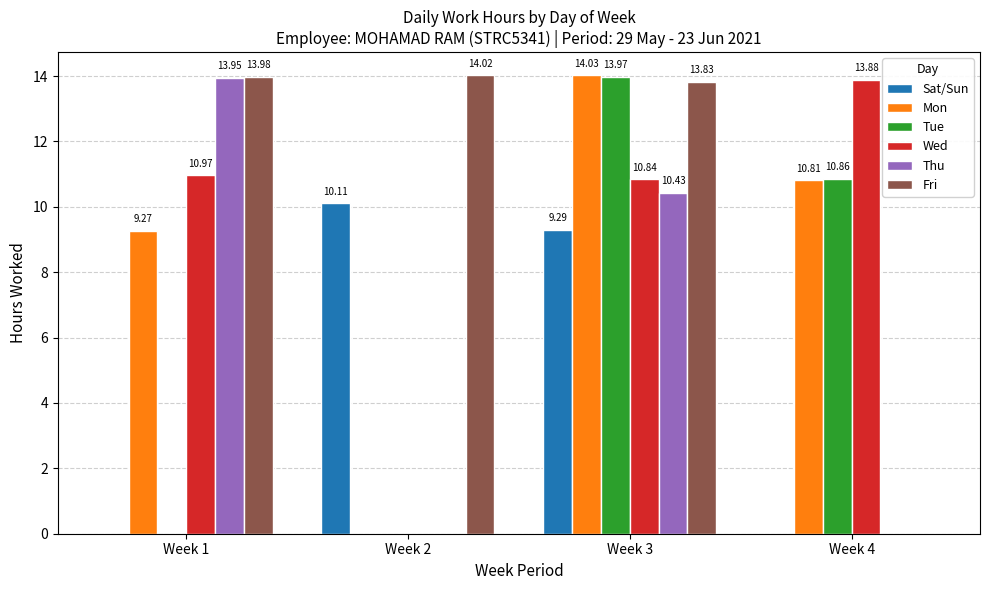

What is the sum of the Wed values at Week 3 and Week 2?

10.8